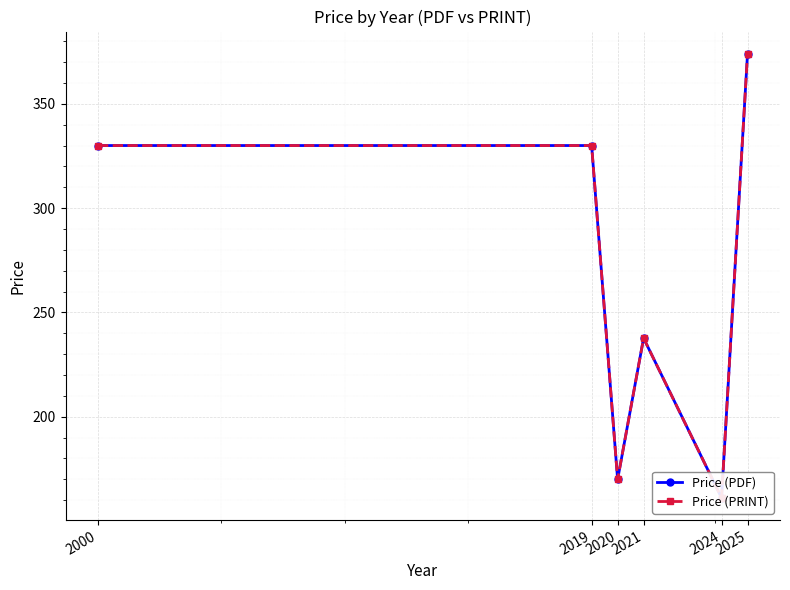

At which category is the sum across all series the highest?

2025